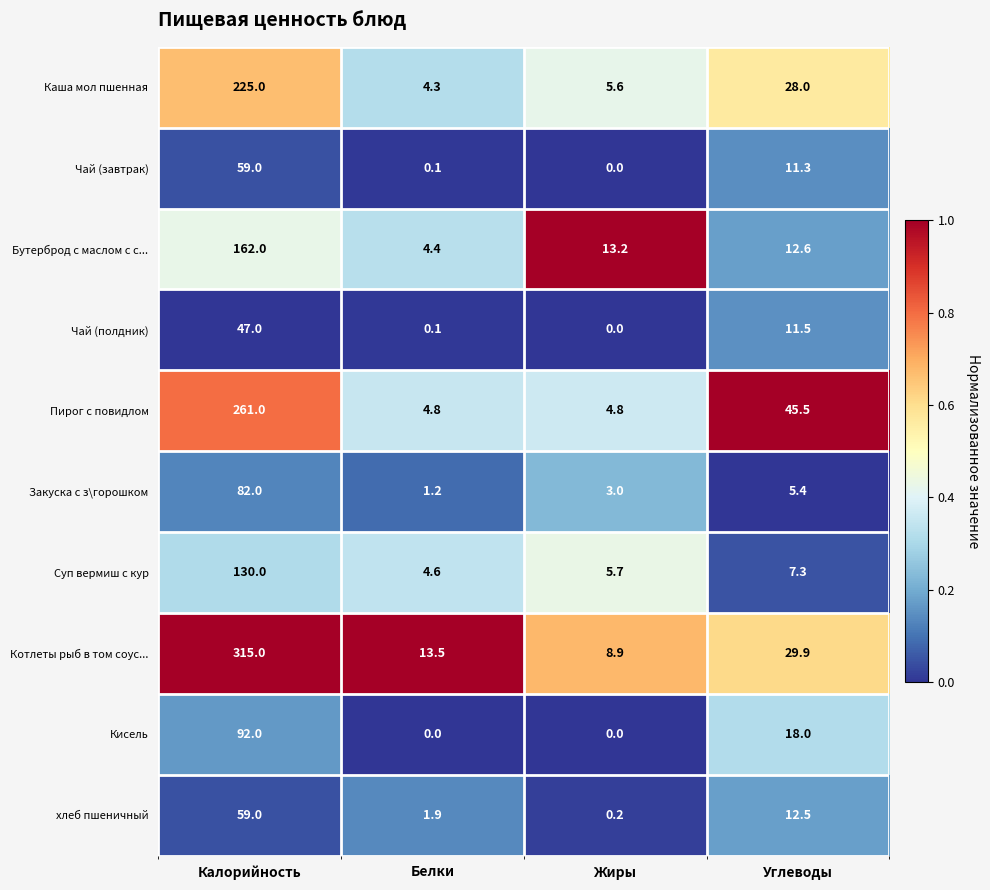

Which series has the largest total across all categories?

Котлеты рыб в том соус...